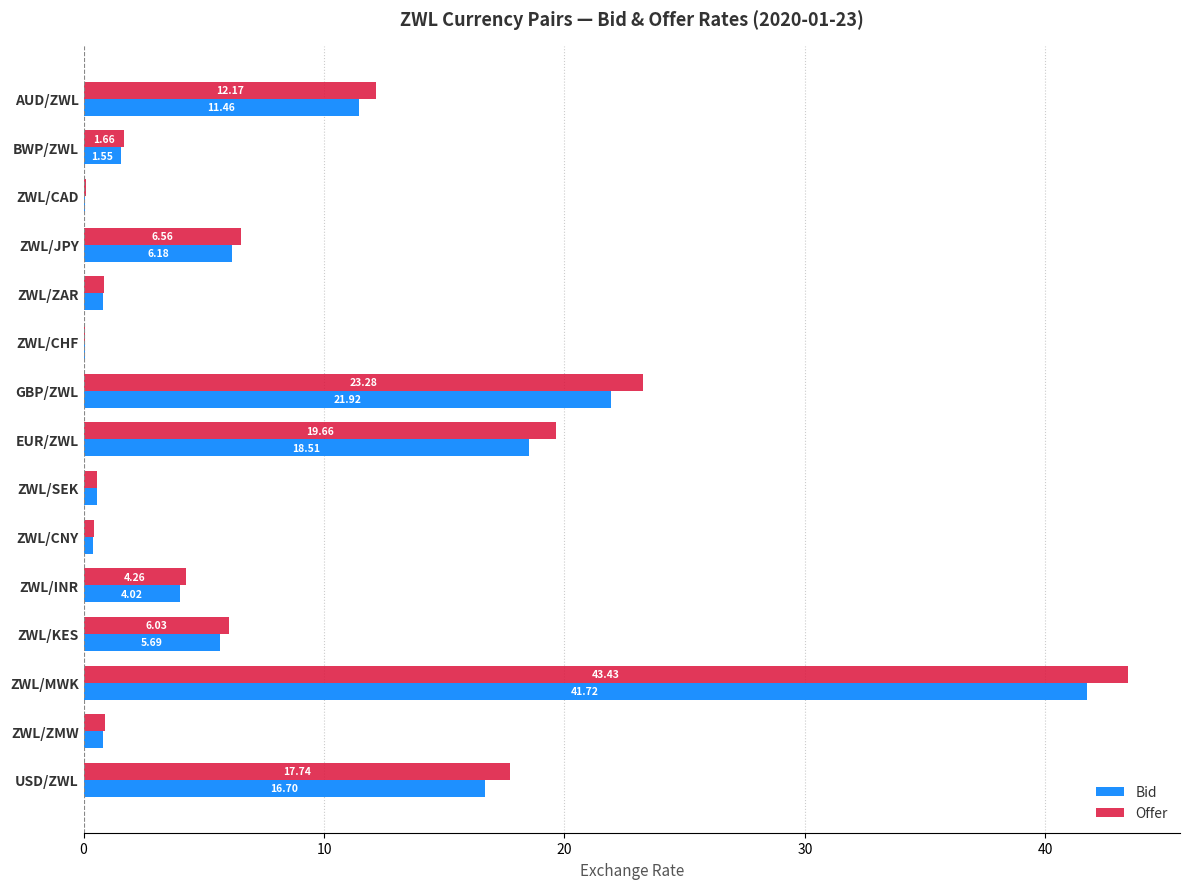

Which label corresponds to the largest value in the chart?

ZWL/MWK